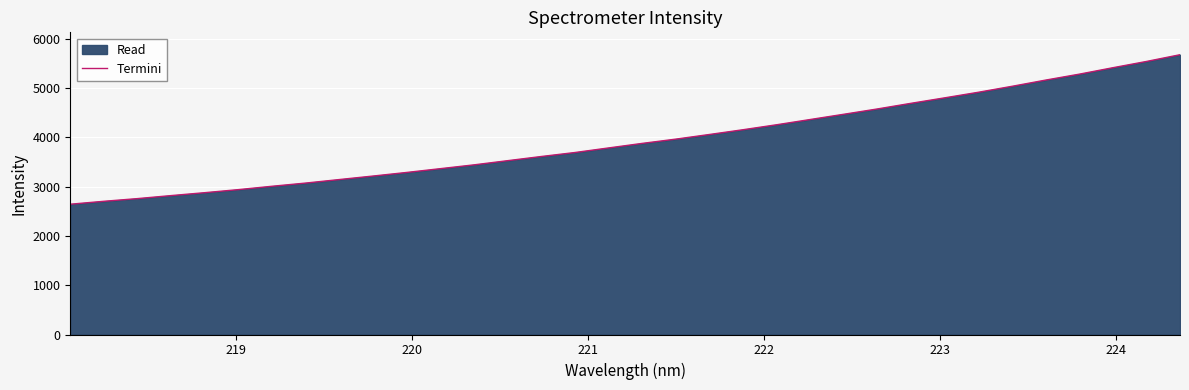

What is the smallest value displayed?

2643.9